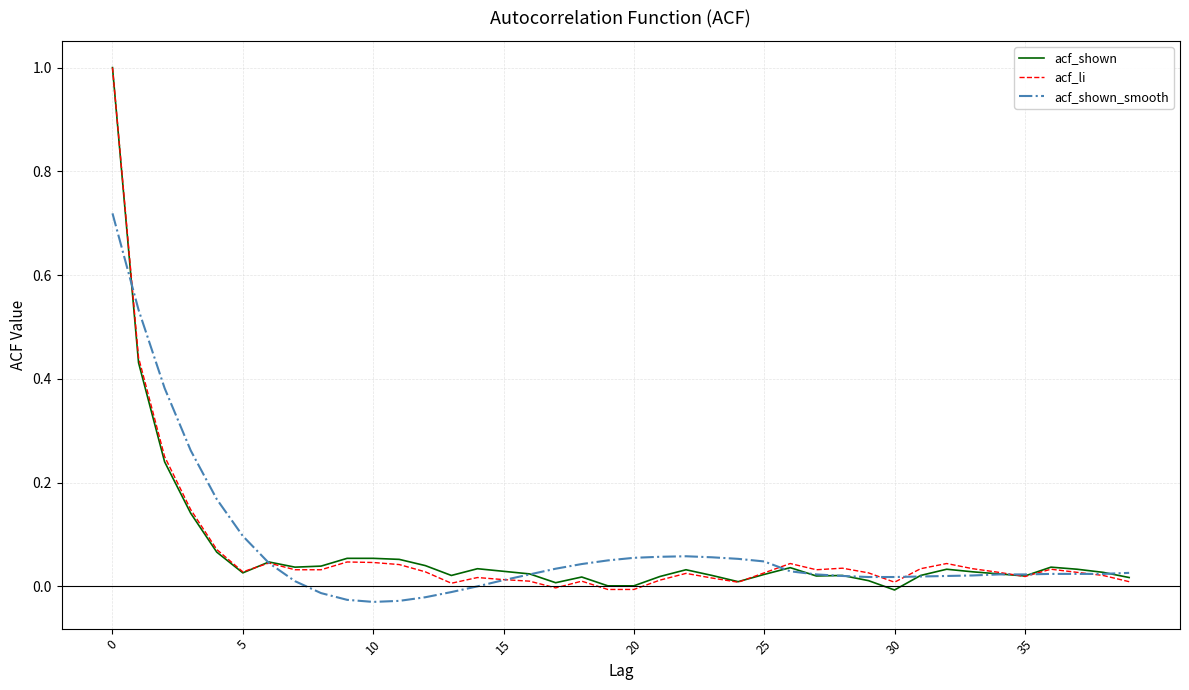

How many lines are shown in the chart?

3